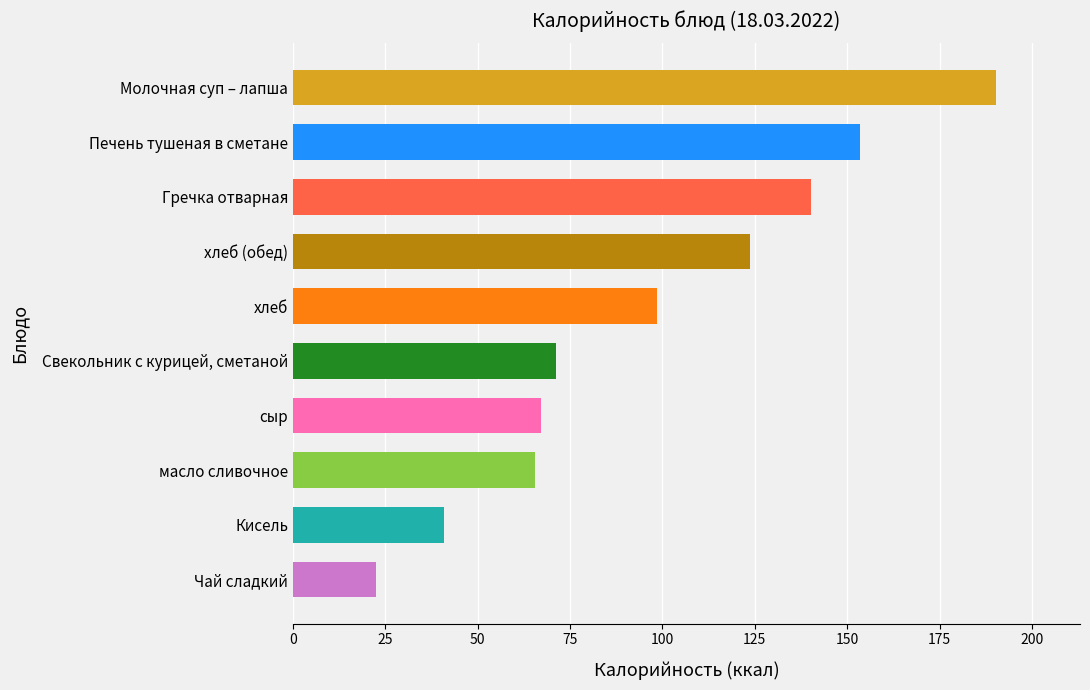

What is the maximum value shown in the chart?

190.2